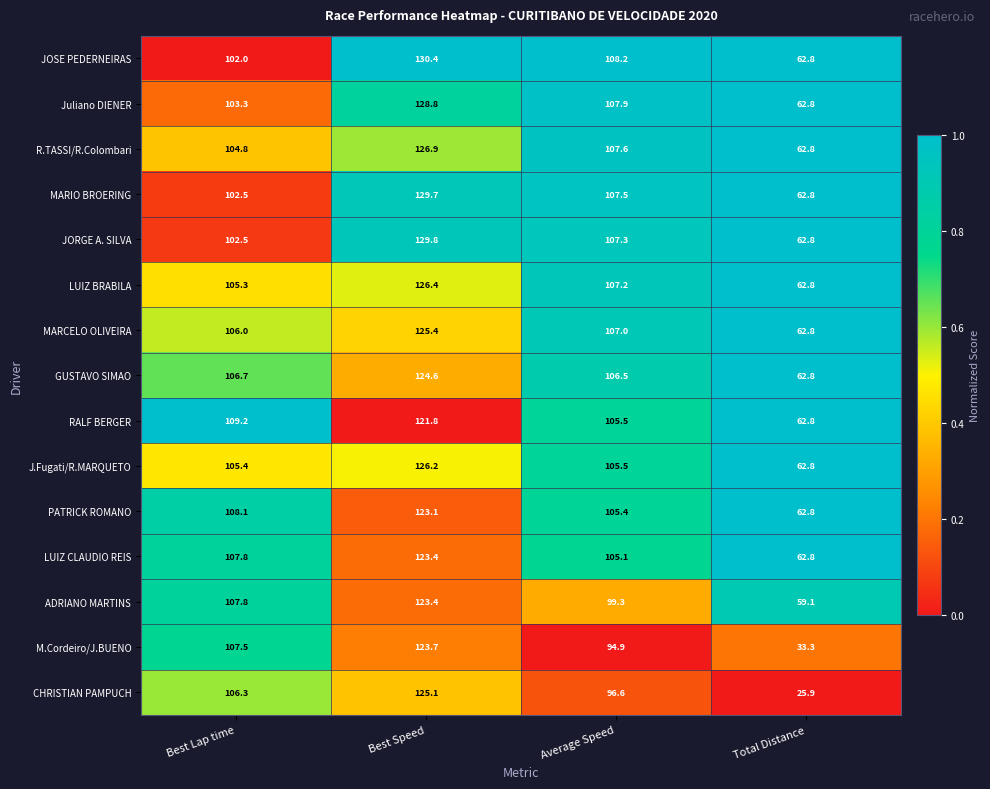

How many data points in JORGE A. SILVA are less than 107?

2